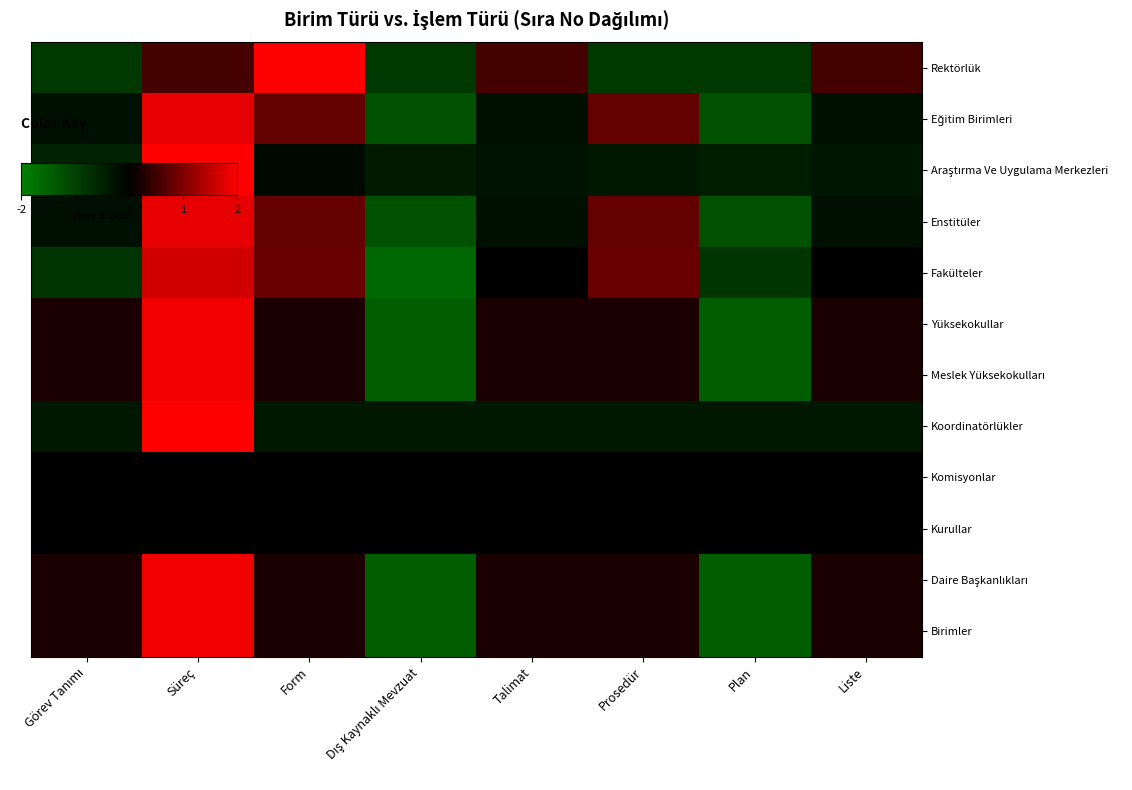

At which category is the sum across all series the highest?

Süreç